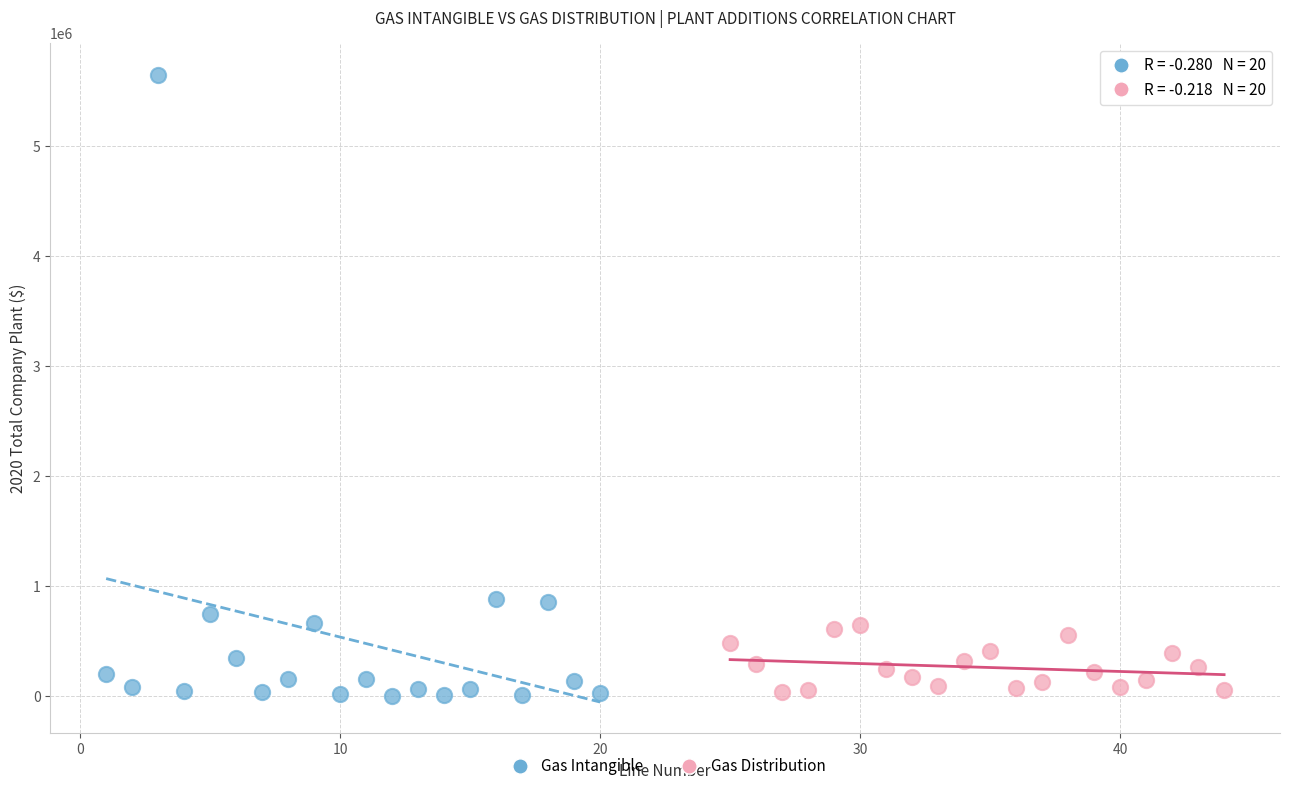

Which series reaches the maximum Y coordinate?

Gas Intangible